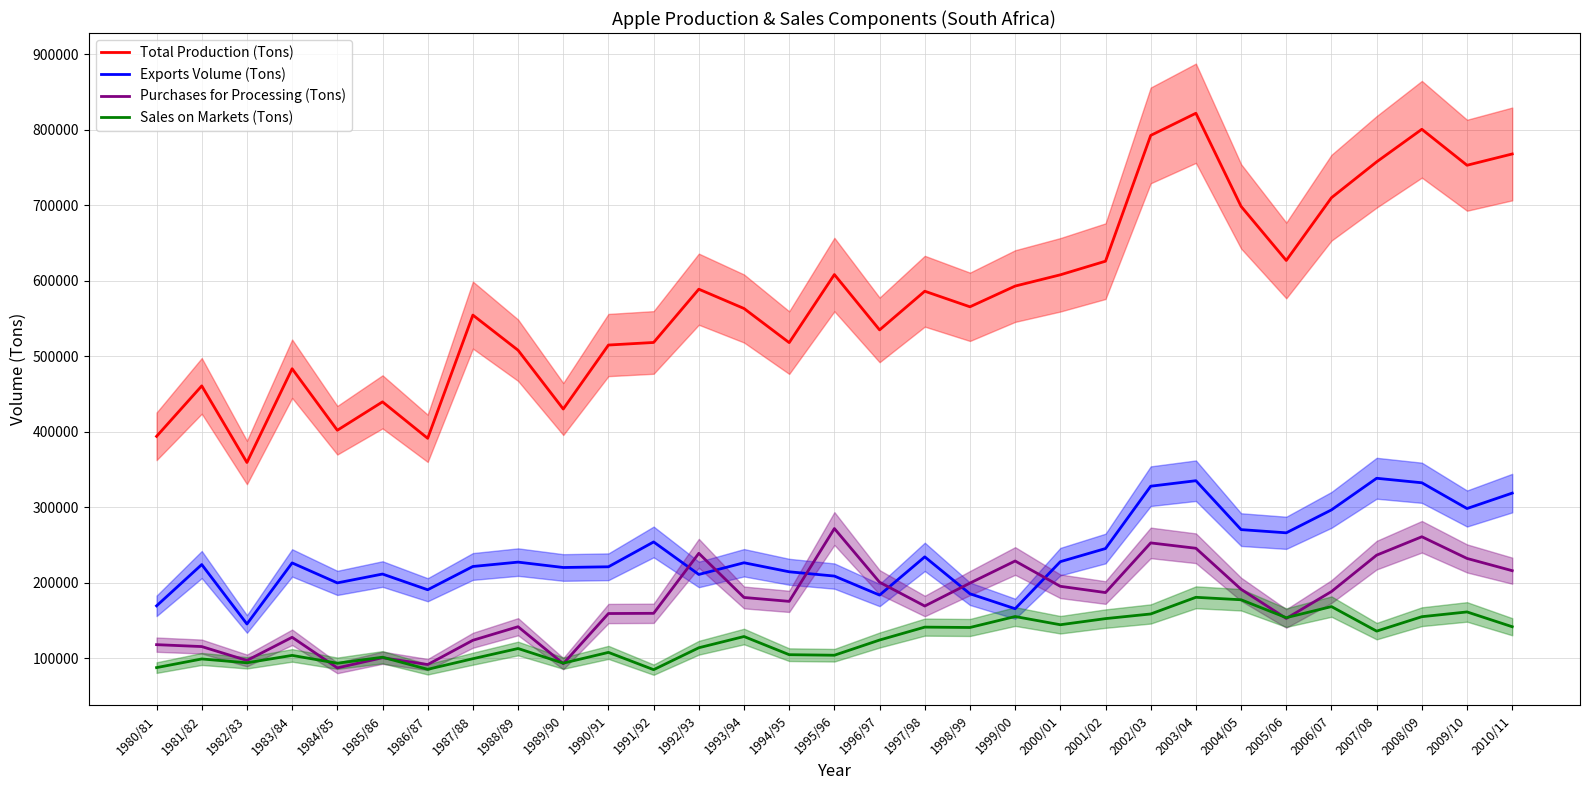

What is the sum of the Exports Volume (Tons) values at 1999/00 and 1987/88?

387711